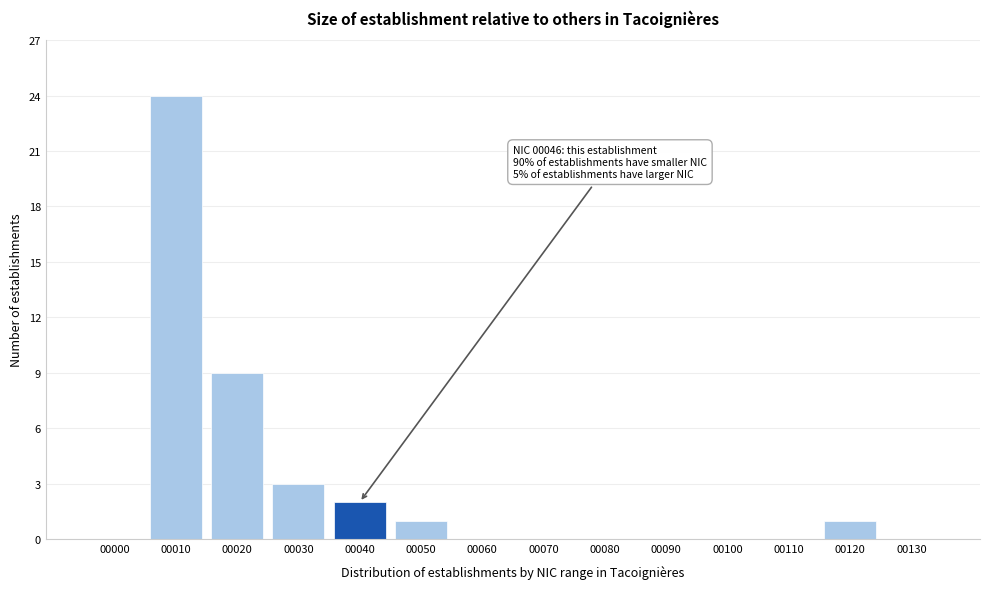

Reading right to left, what are all the values shown in this chart?

00130=0	00120=1	00110=0	00100=0	00090=0	00080=0	00070=0	00060=0	00050=1	00040=2	00030=3	00020=9	00010=24	00000=0